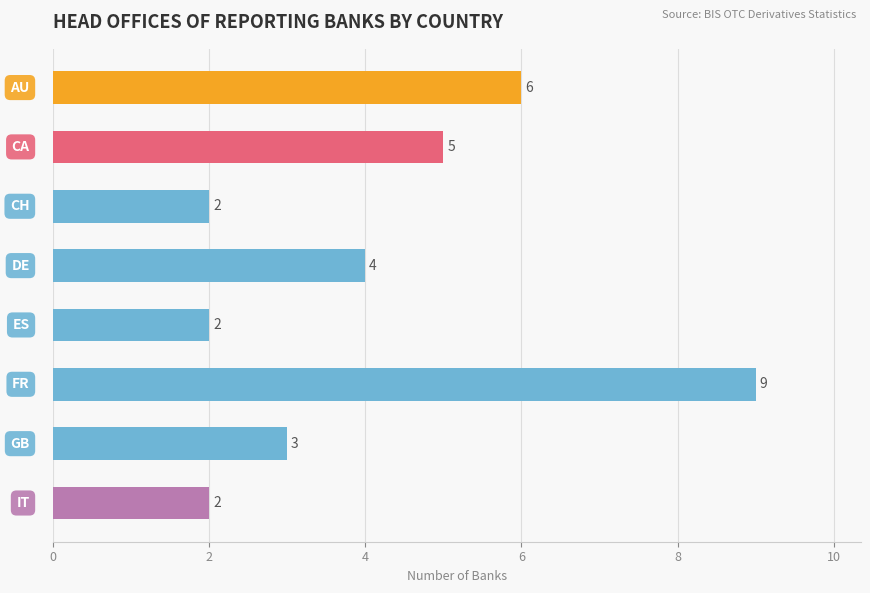

What is the sum of all values?

33